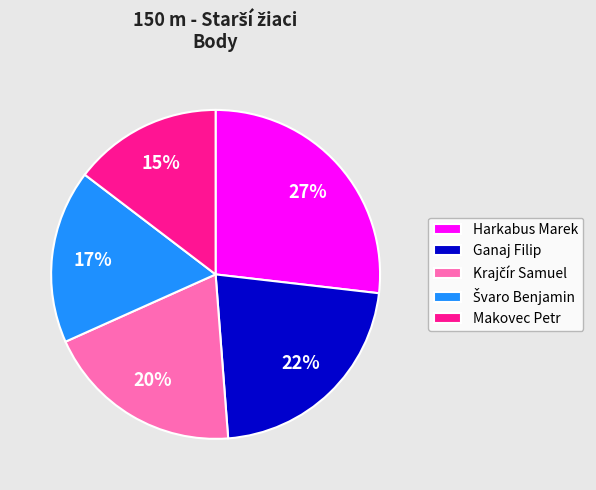

To the nearest percent, what is the difference between the largest and smallest slice percentages?

12%